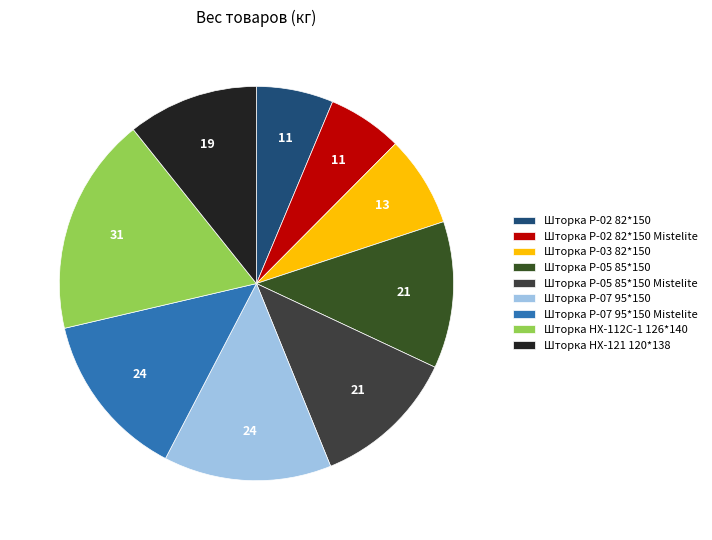

How many slices are in this pie chart?

9